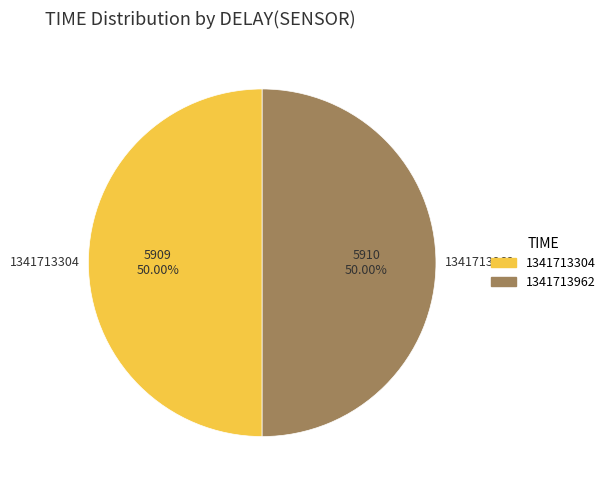

How many segments does this pie chart have?

2